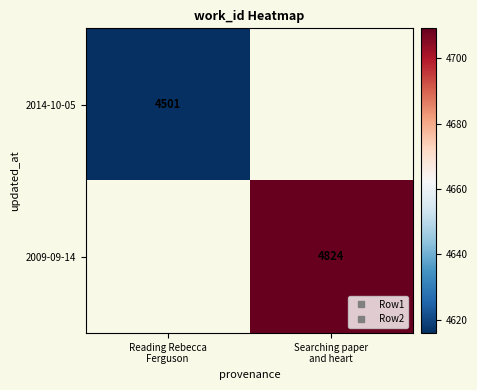

List the labels in order of 2009-09-14 value, largest first.

Reading Rebecca Ferguson, Searching paper and heart